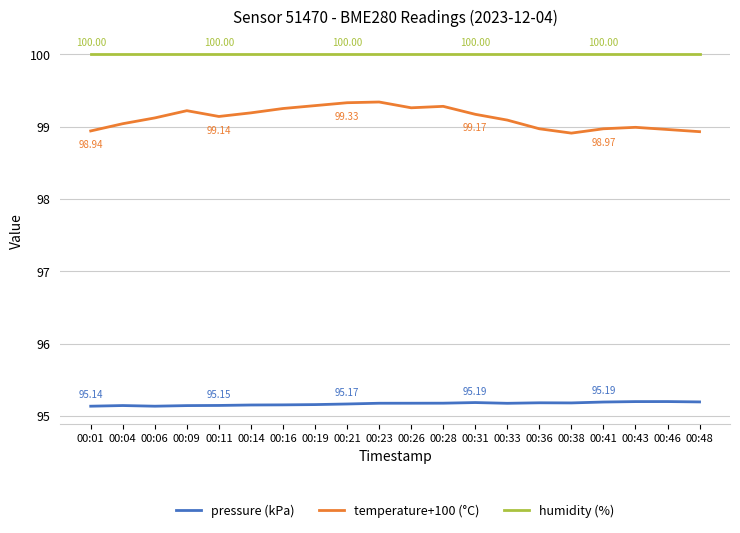

True or false: temperature+100 (°C) and pressure (kPa) intersect in this chart.

False